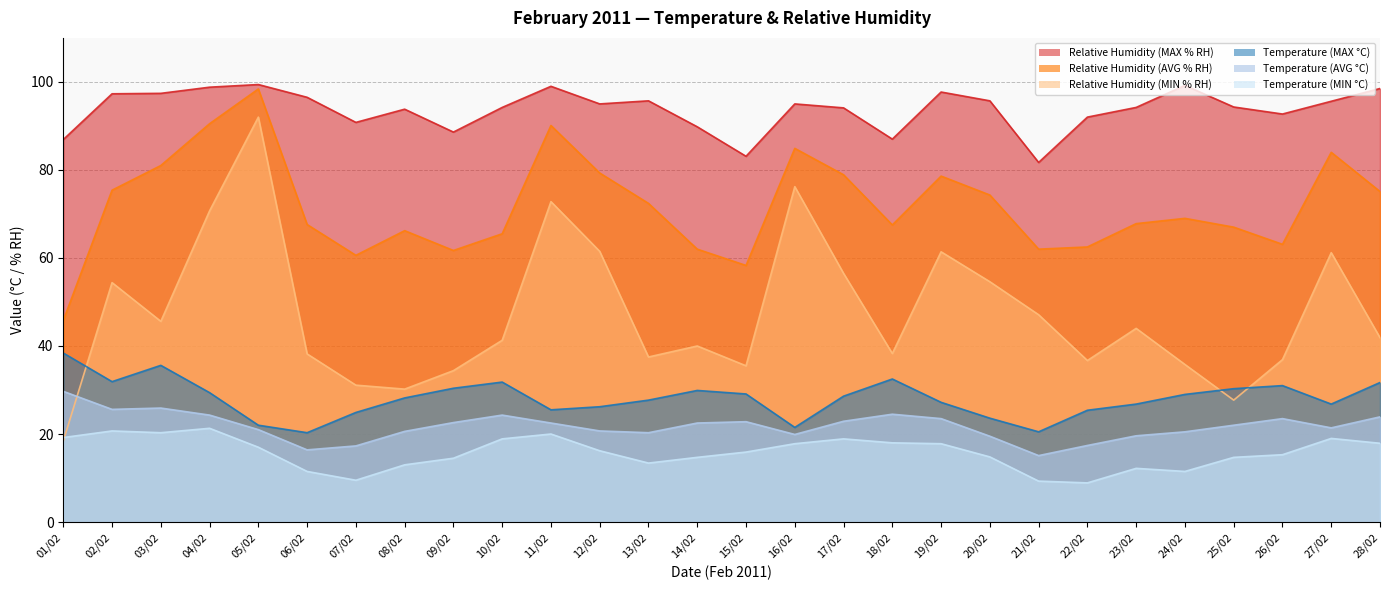

Between 21/02 and 26/02, which series saw the biggest shift?

Relative Humidity (MAX % RH)